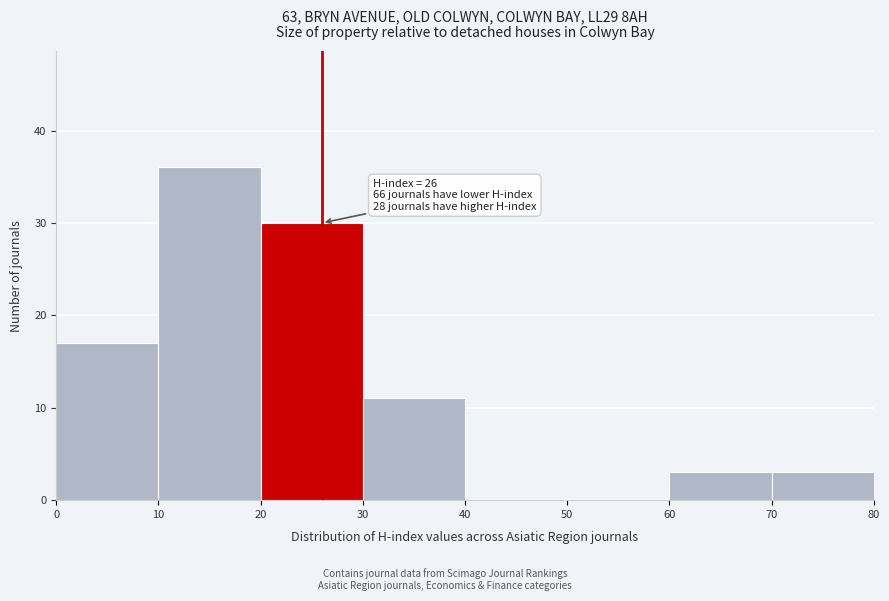

Over which range of the x-axis is the bar tallest?

10 to 20